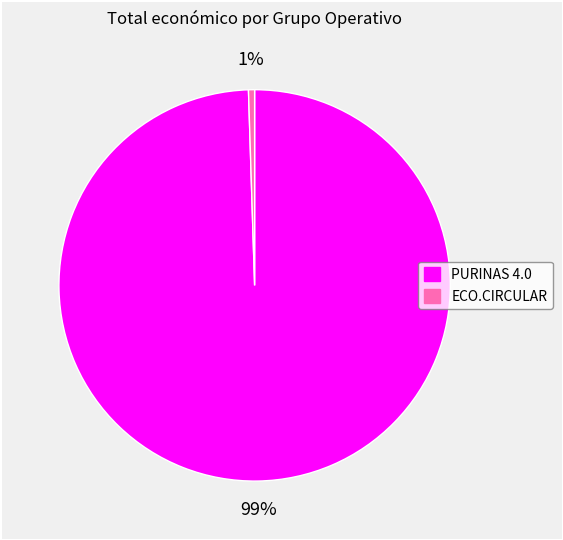

How many segments does this pie chart have?

2